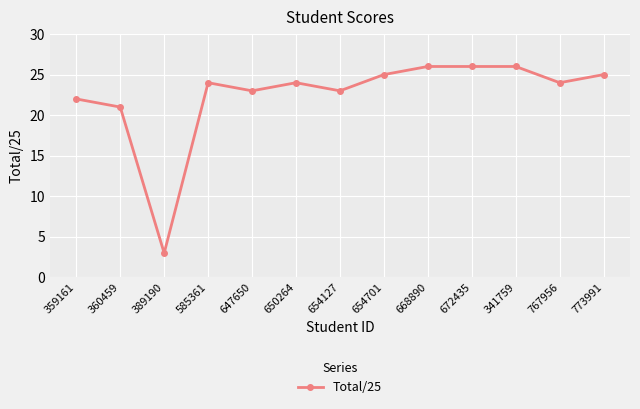

Count the number of categories in the chart.

13